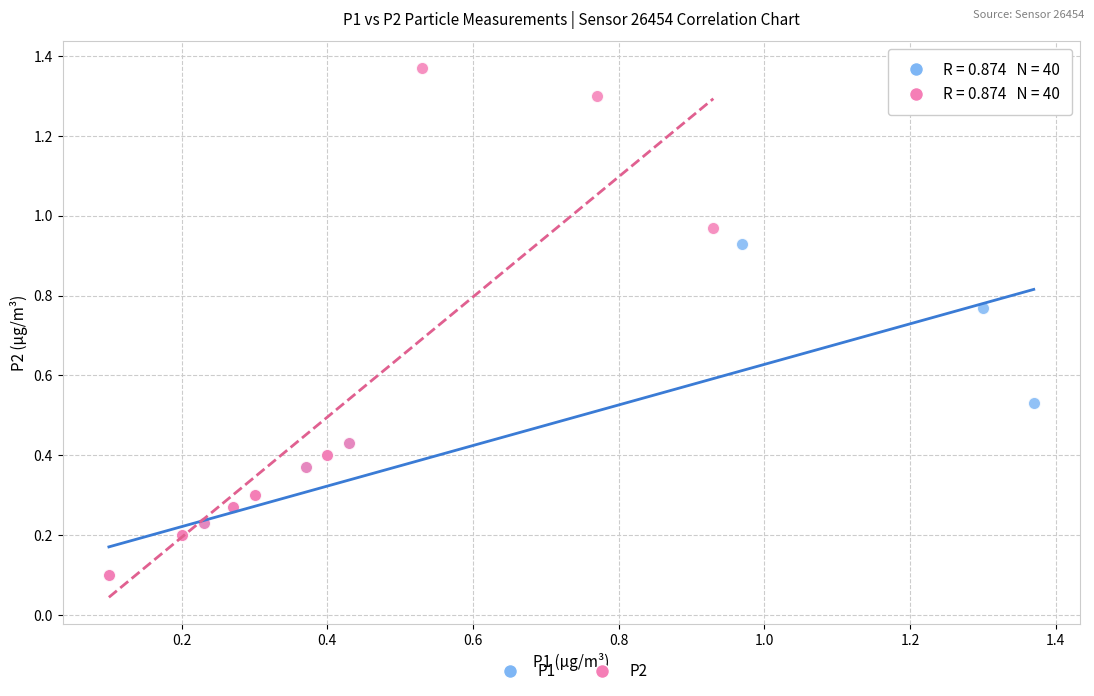

Which series has the largest Y range (max minus min)?

P2